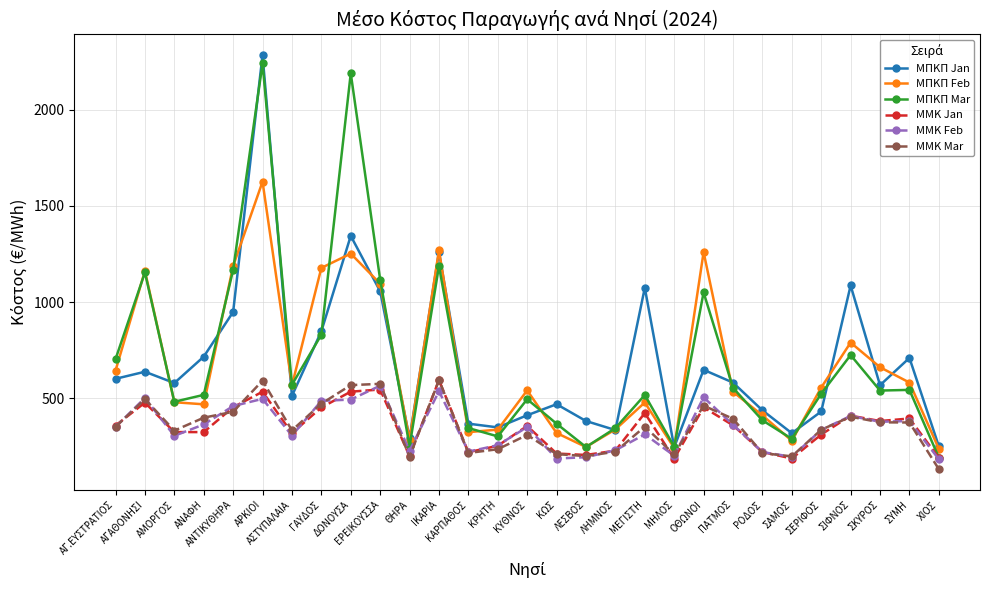

What is the greatest value displayed?

2283.5